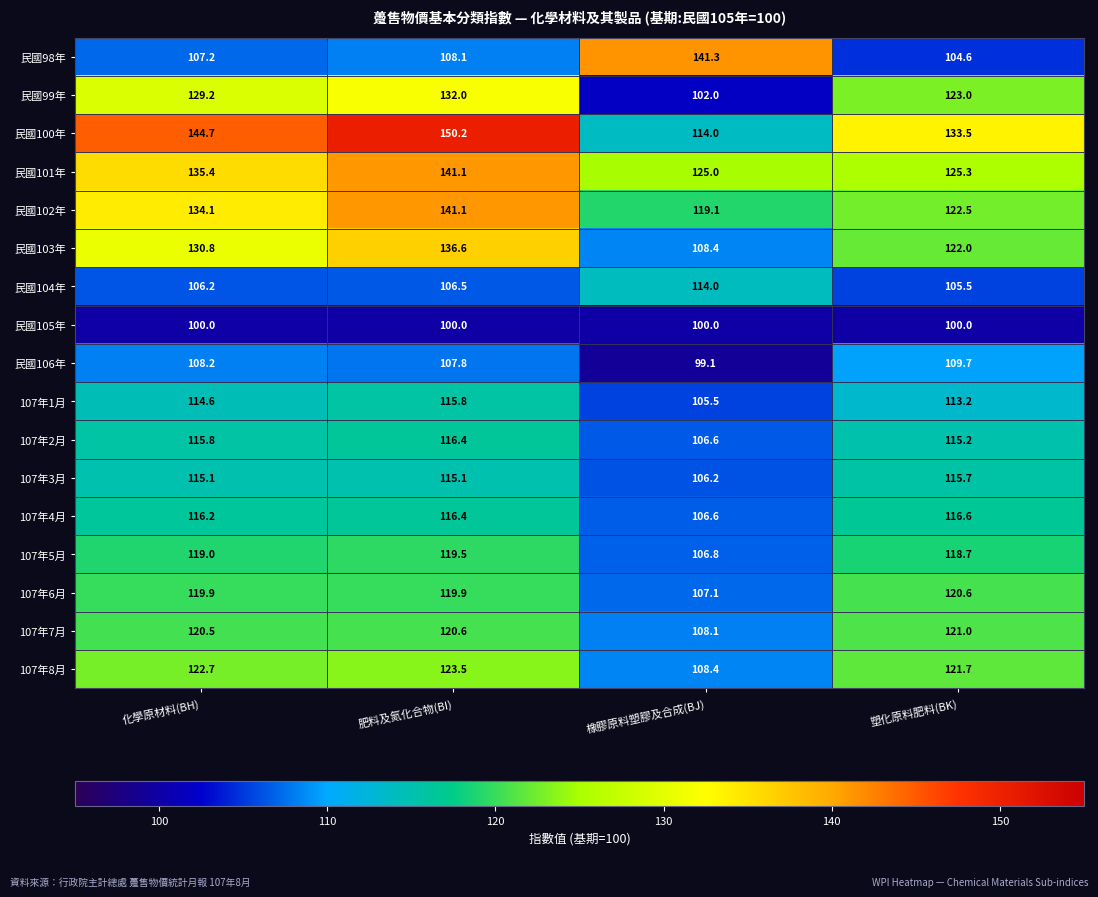

What is the difference between the maximum and minimum values in the 107年5月 series?

12.7